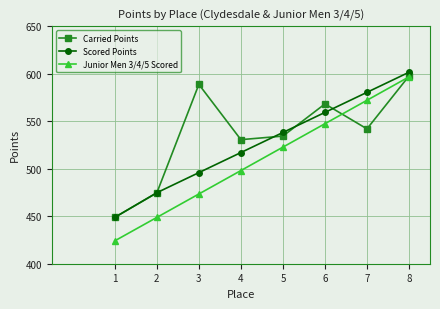

What is the spread (max minus min) of values at 2?

26.0